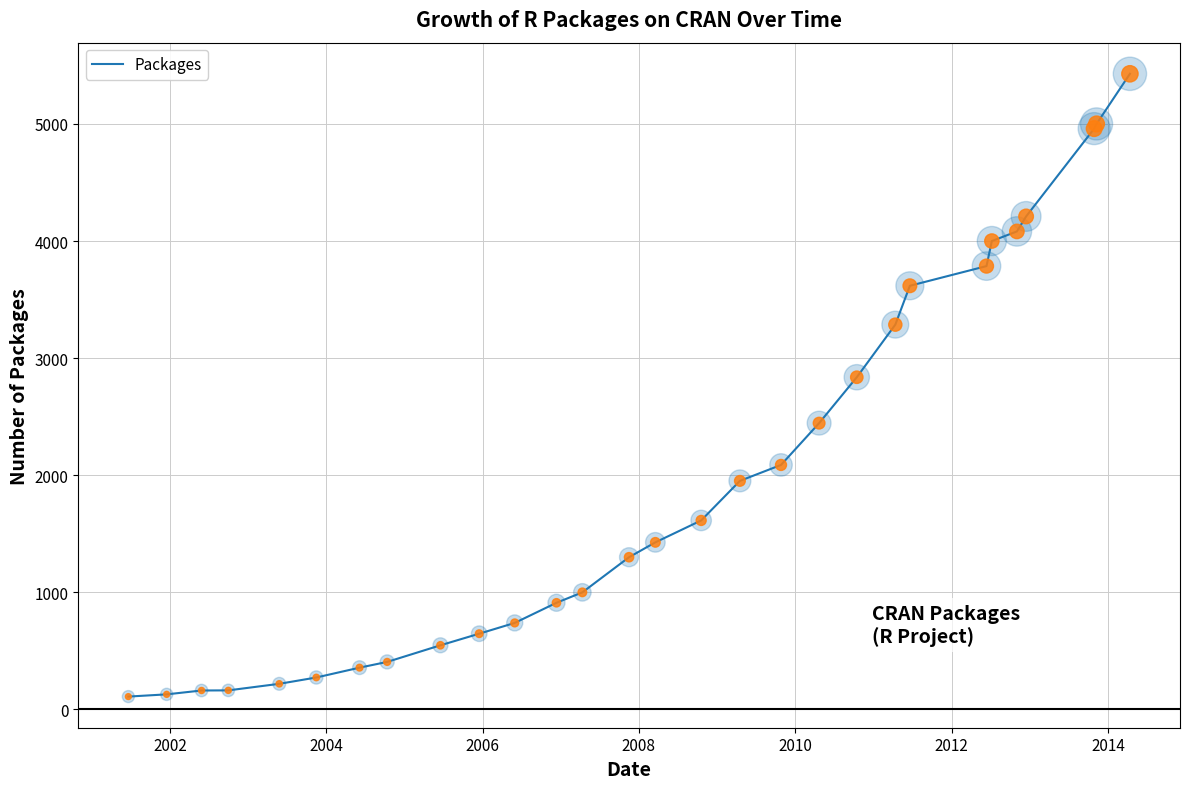

What is the maximum value shown in the chart?

5428